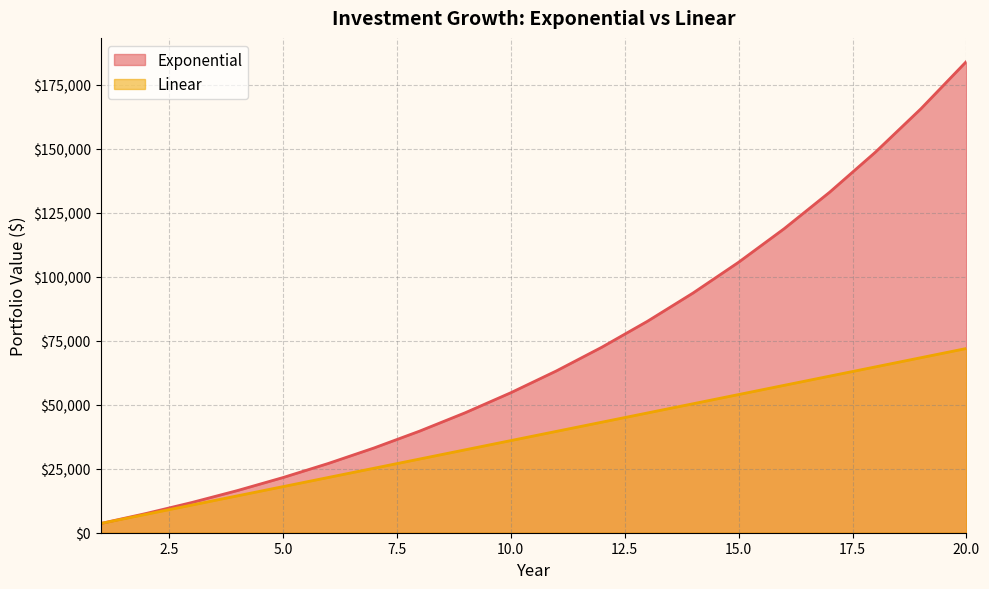

What is the value of the Exponential point at the 9th from the left?

46875.7